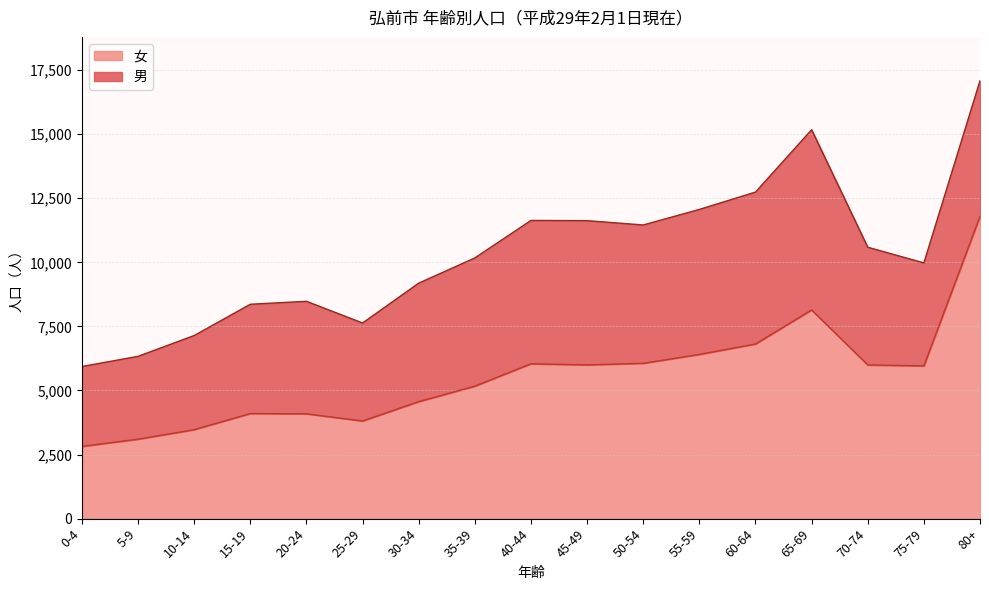

What is the minimum value shown in the chart?

2820